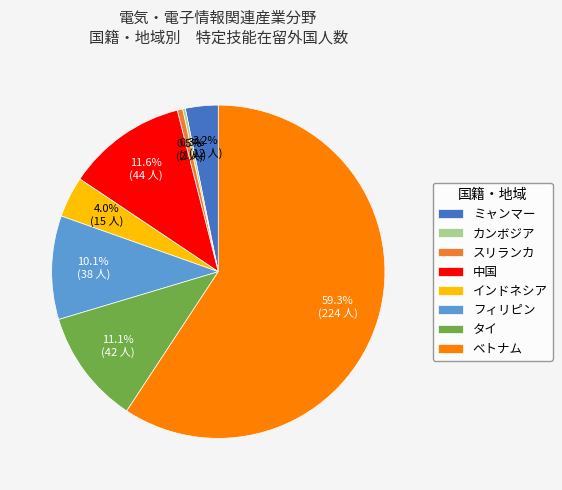

To the nearest percent, what is the difference between the フィリピン and ベトナム slice percentages?

49%